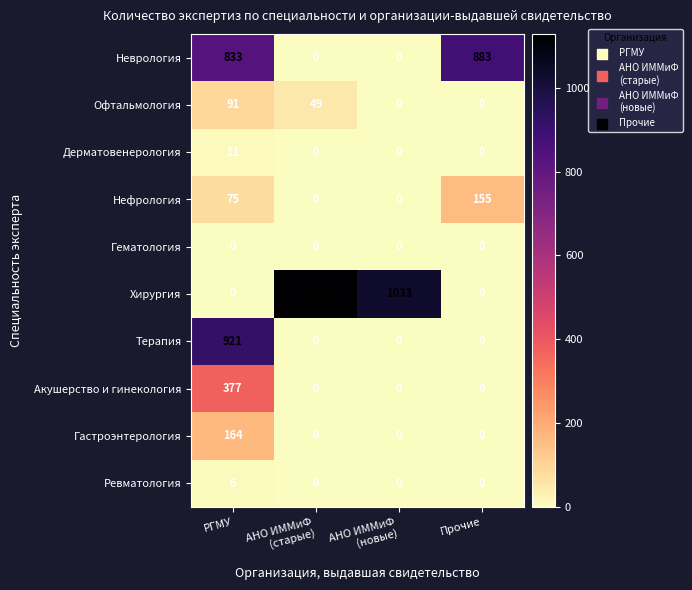

At which category is the sum across all series the highest?

РГМУ